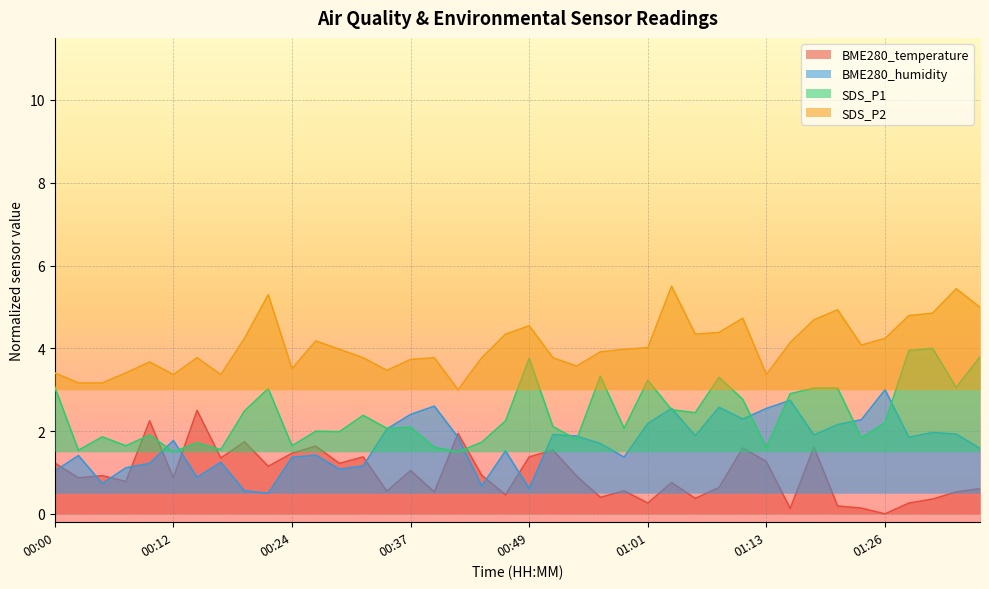

List the series in order of their peak value, lowest first.

BME280_temperature, BME280_humidity, SDS_P1, SDS_P2